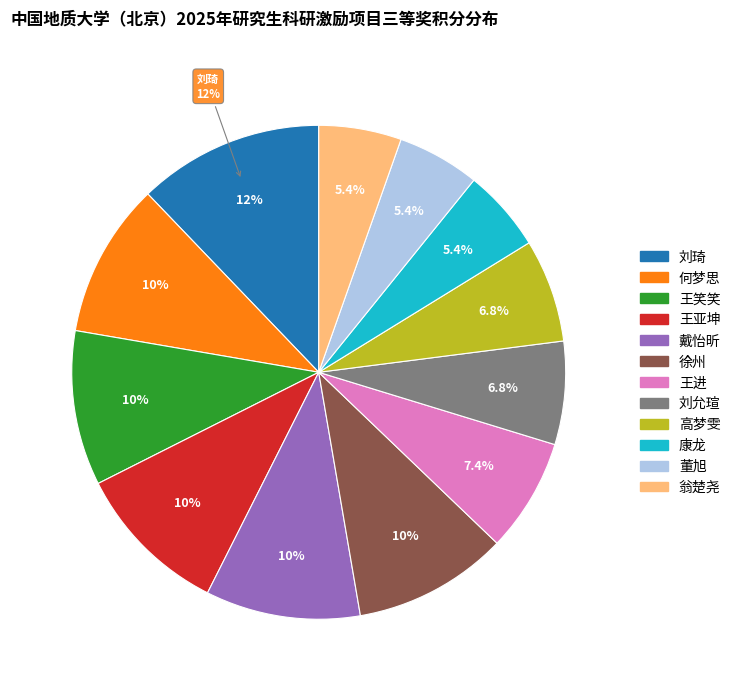

To the nearest percent, what is the difference between the 王进 and 王笑笑 slice percentages?

3%